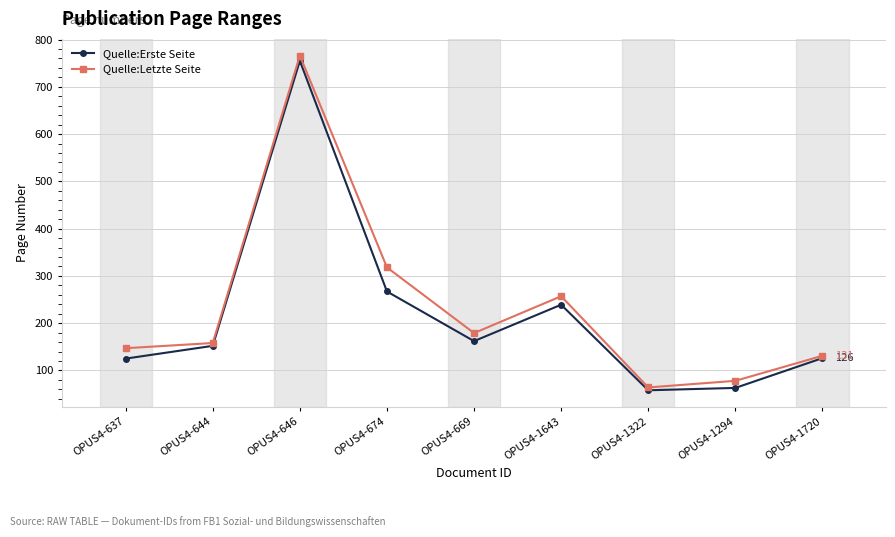

Is it true that Quelle:Letzte Seite equals 78 at OPUS4-1294?

True